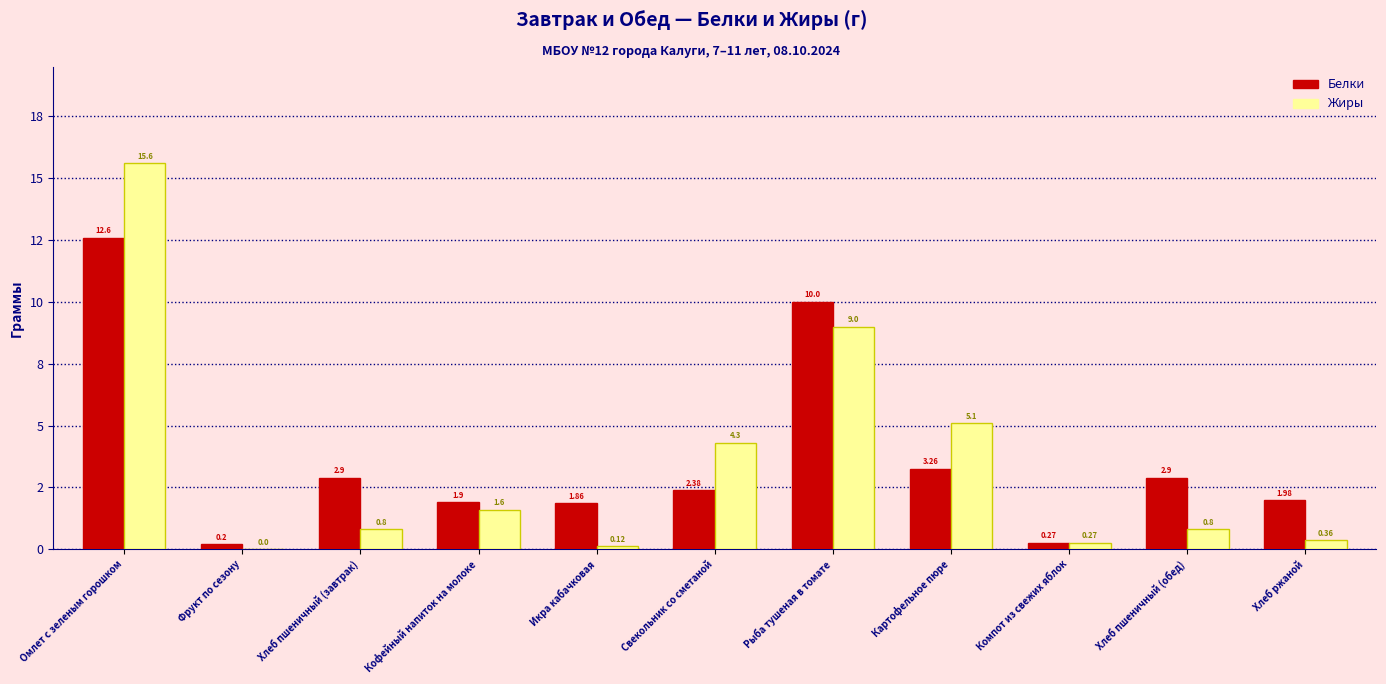

What are all the series names shown in the legend?

Белки, Жиры